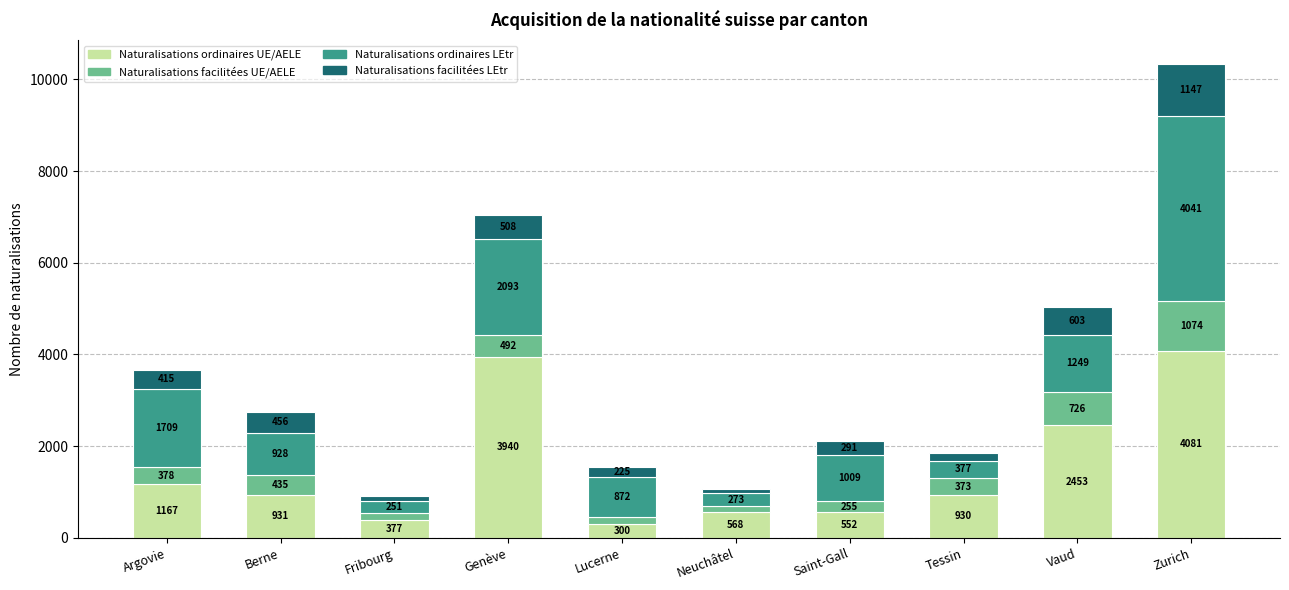

Are the bars horizontal?

No